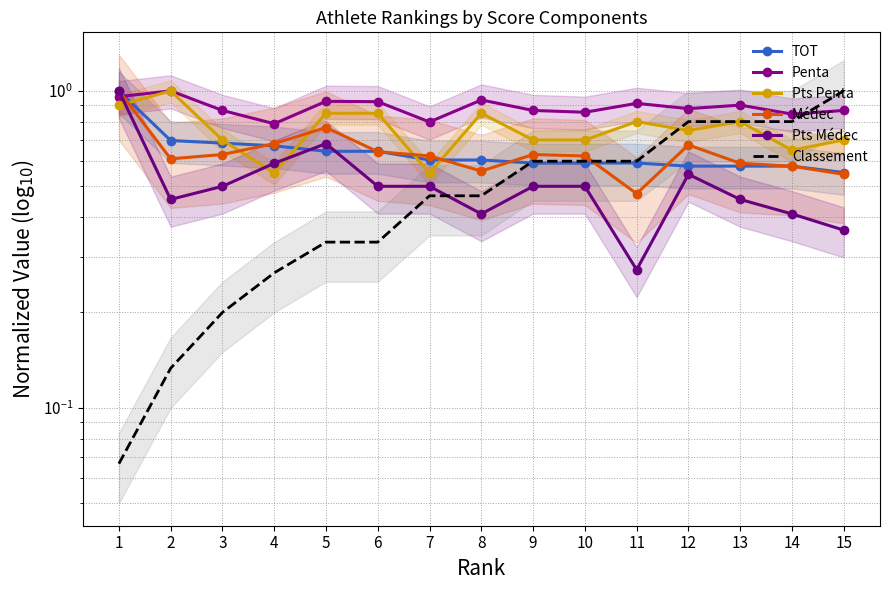

Which series ends up on top after the final intersection of Classement and Pts Penta?

Classement